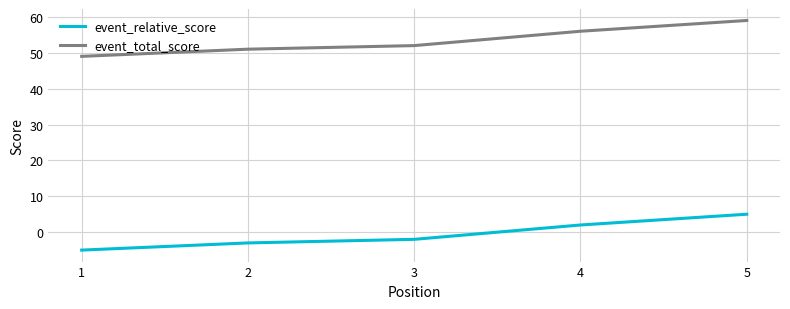

True or false: event_total_score and event_relative_score cross at least once.

False